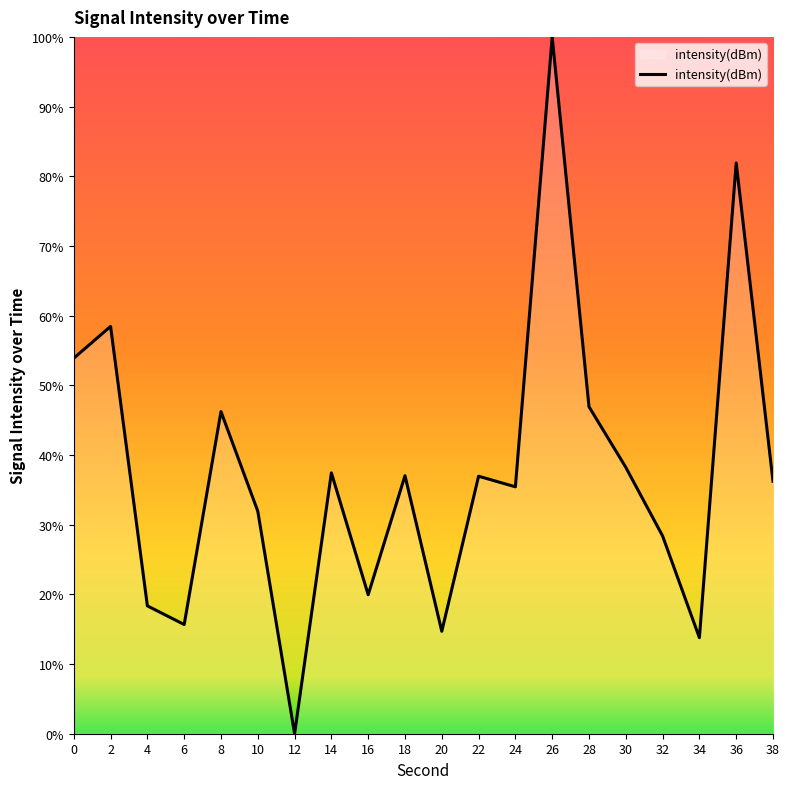

Reading left to right, transcribe all the data shown in this chart.

53.9	58.5	18.3	15.7	46.2	31.9	0.0	37.4	19.9	37.0	14.7	37.0	35.4	100.0	46.9	38.2	28.4	13.8	81.9	36.2